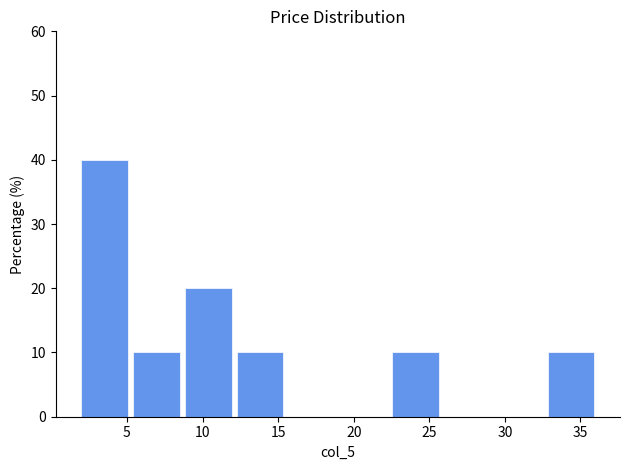

Reading left to right, list every bar in this chart as the range it spans on the x-axis followed by its height. Neither the bar edges nor the heights are printed on the chart, so give them approximately, as read against the axes.

2.0 to 5.0: 40
5.0 to 8.5: 10
8.5 to 12.0: 20
12.0 to 15.5: 10
15.5 to 19.0: 0
19.0 to 22.5: 0
22.5 to 26.0: 10
26.0 to 29.0: 0
29.0 to 32.5: 0
32.5 to 36.0: 10